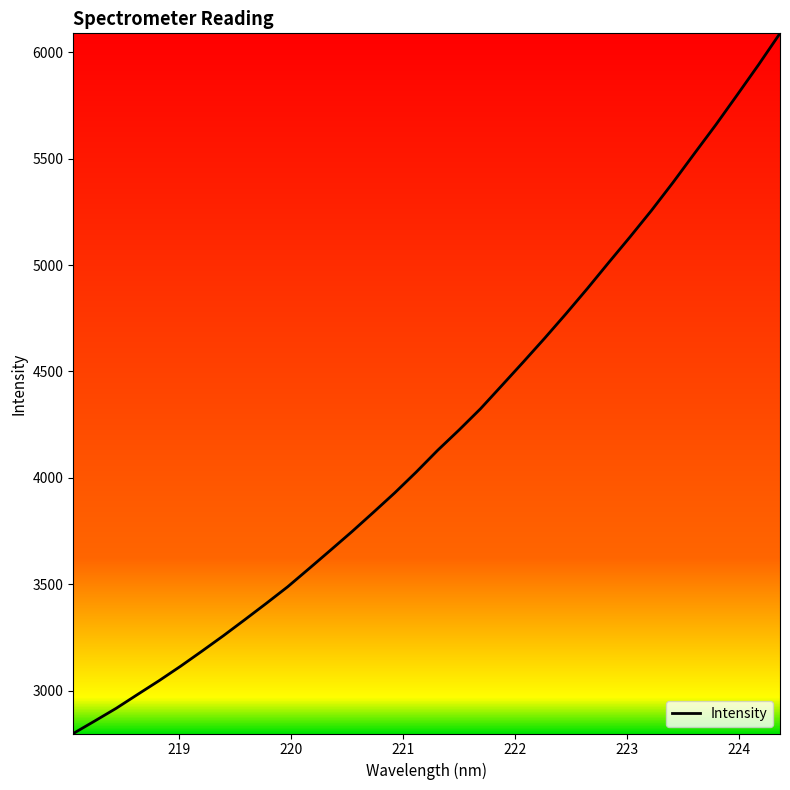

Is this an area chart (filled region under the line)?

No